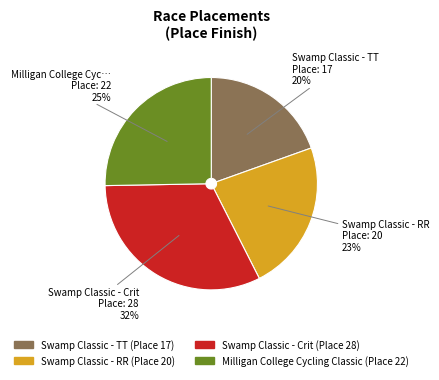

What is the ratio of the value at Swamp Classic - TT to the value at Swamp Classic - Crit?

0.6